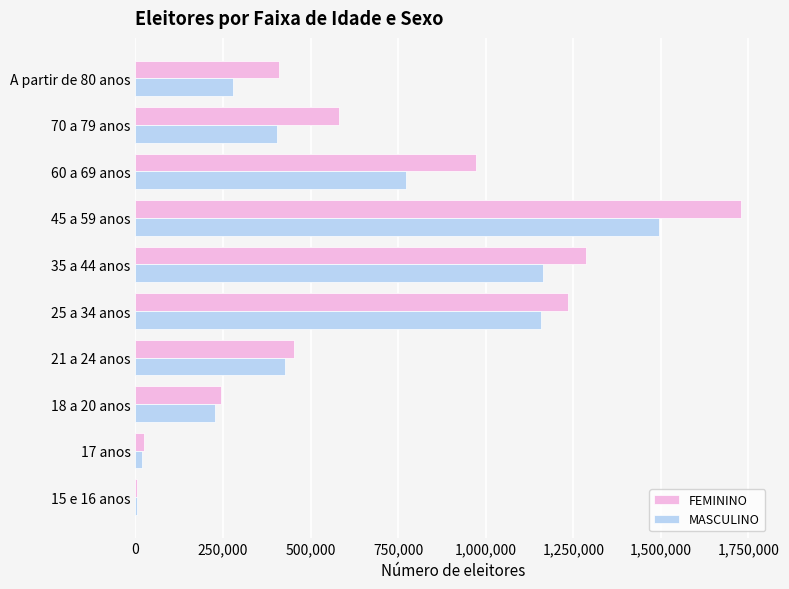

How many distinct data groups are displayed?

2